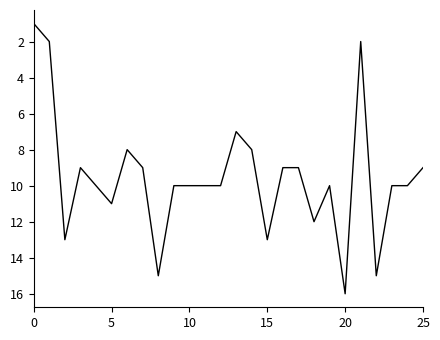

What is the greatest value displayed?

16